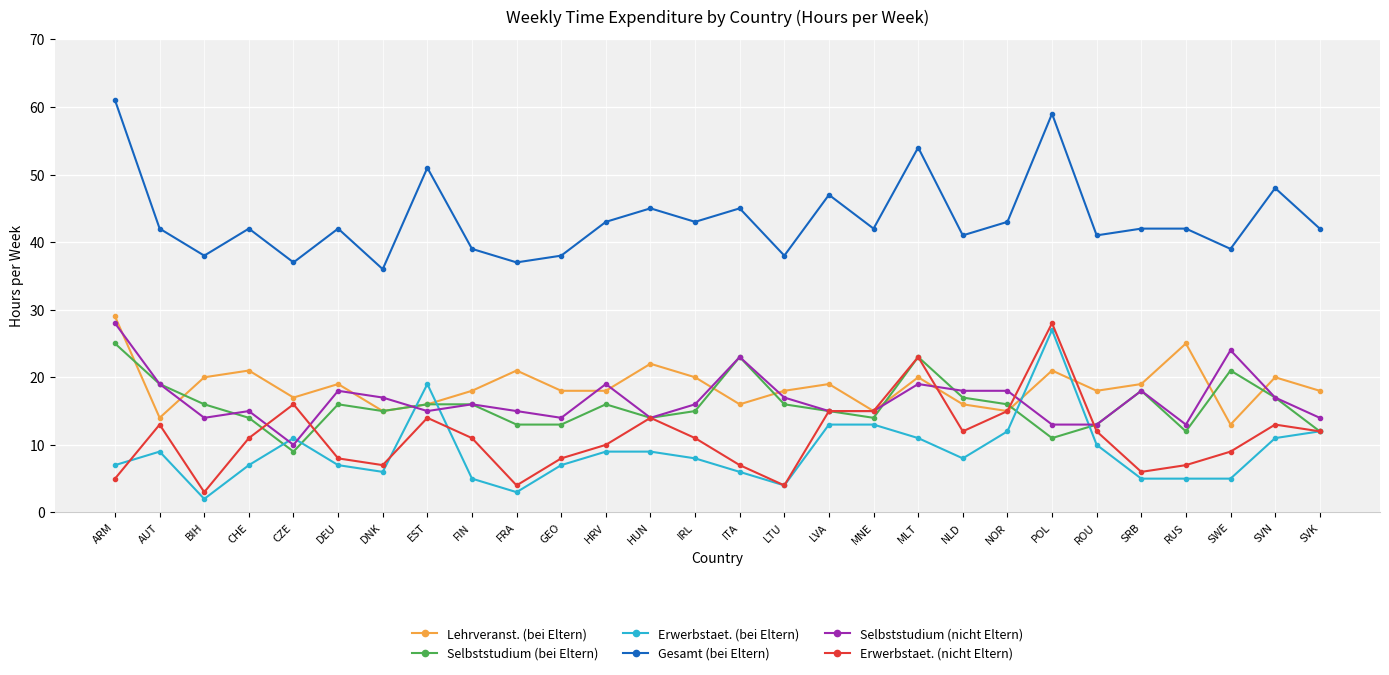

How many intersections are there between Lehrveranst. (bei Eltern) and Erwerbstaet. (bei Eltern)?

4